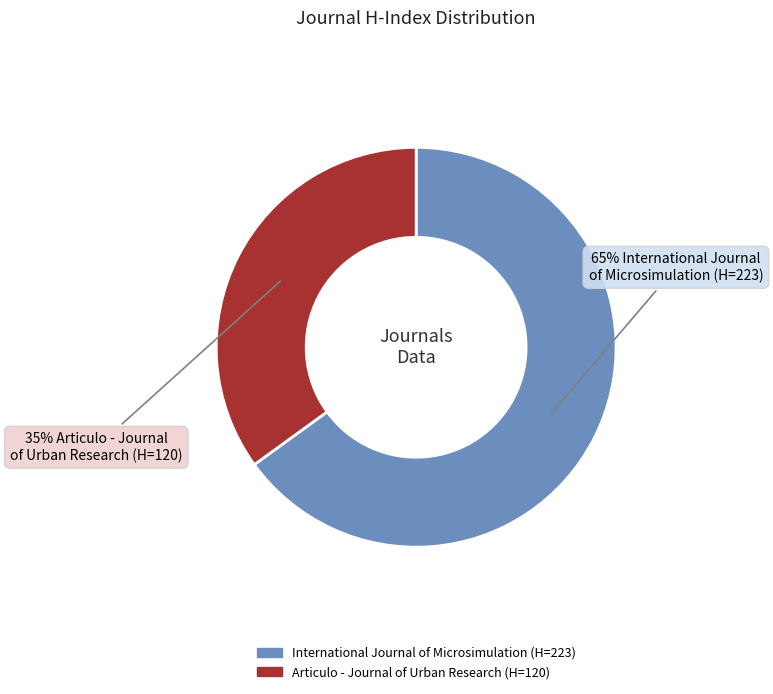

What percentage is the Articulo - Journal of Urban Research slice, to the nearest percent?

35%